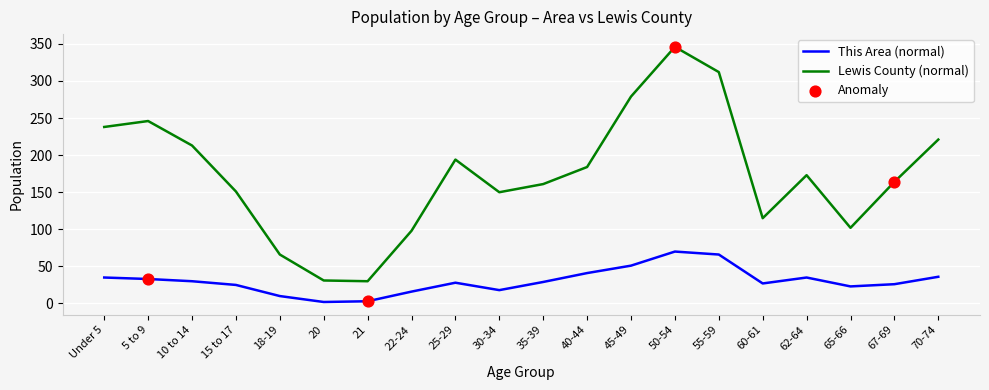

What is the total value across all series at 40-44?

225